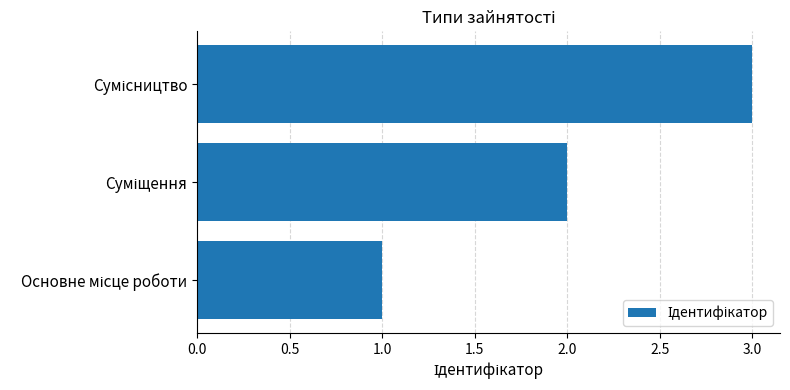

What is the greatest value displayed?

3